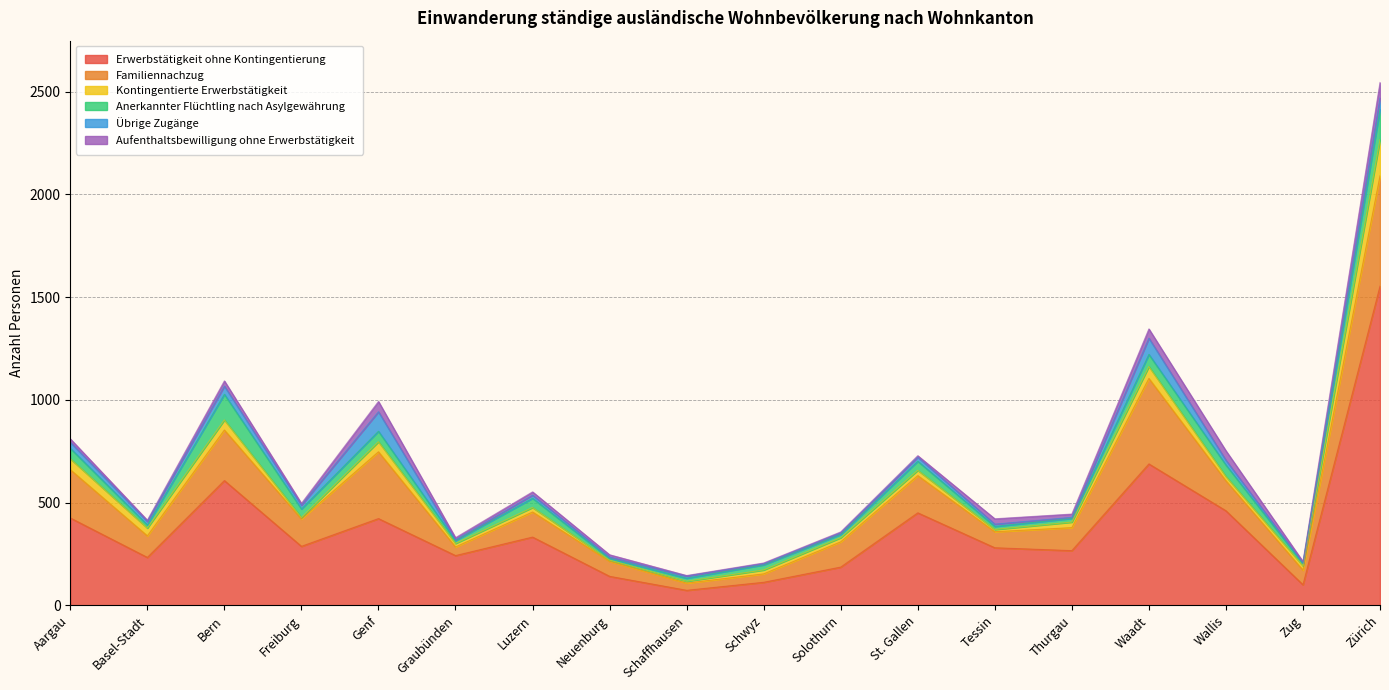

What is the difference between the highest and lowest values at Zürich?

1498